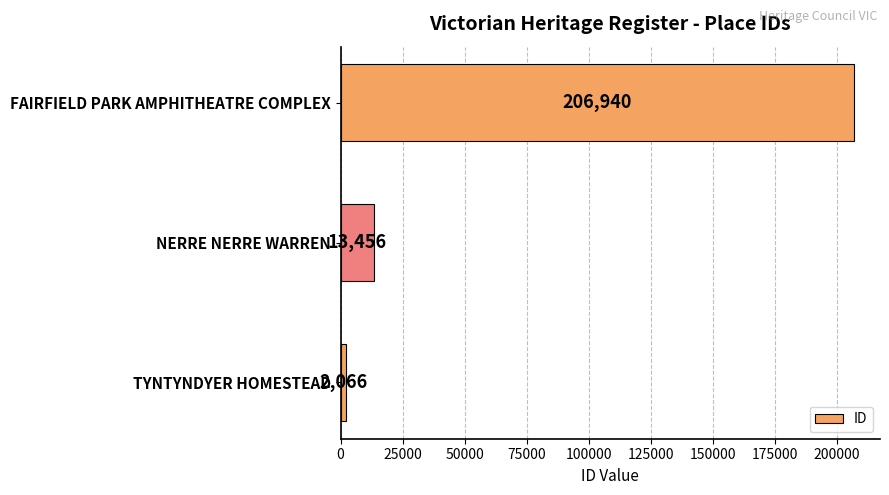

Is it true that the value at FAIRFIELD PARK AMPHITHEATRE COMPLEX is 90340?

False